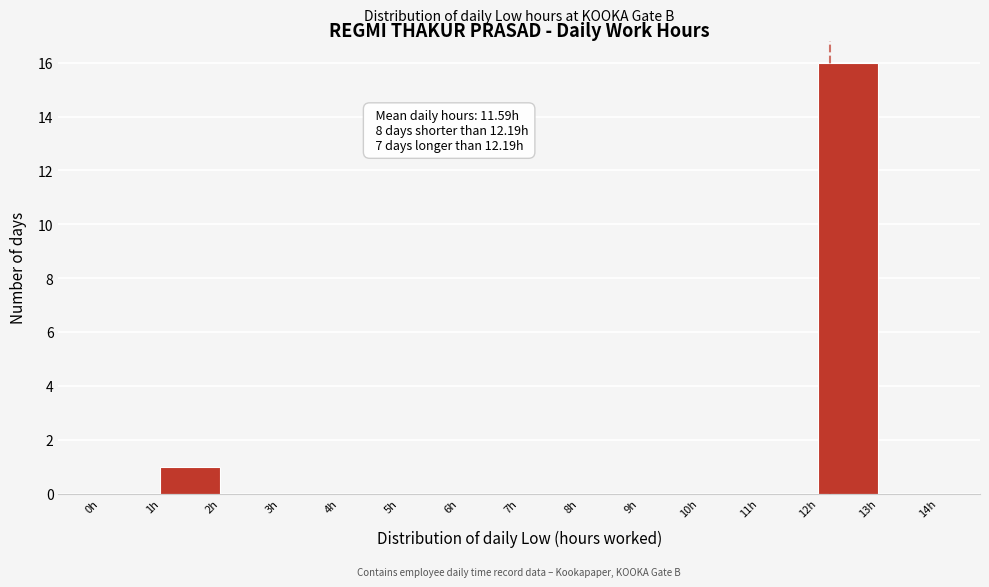

Over which range of the x-axis is the bar tallest?

12 to 13